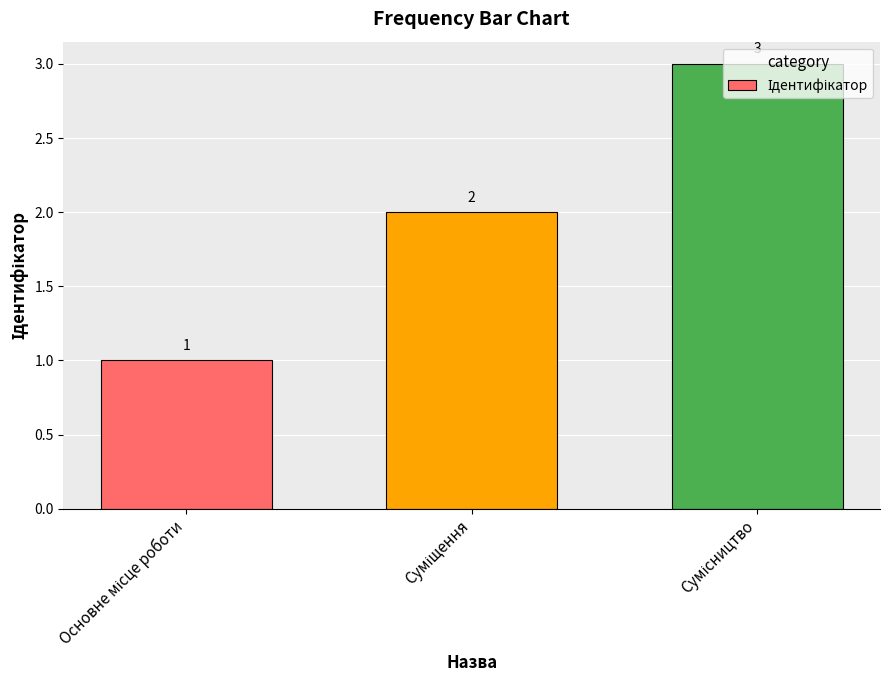

Reading right to left, what are all the values shown in this chart?

3	2	1